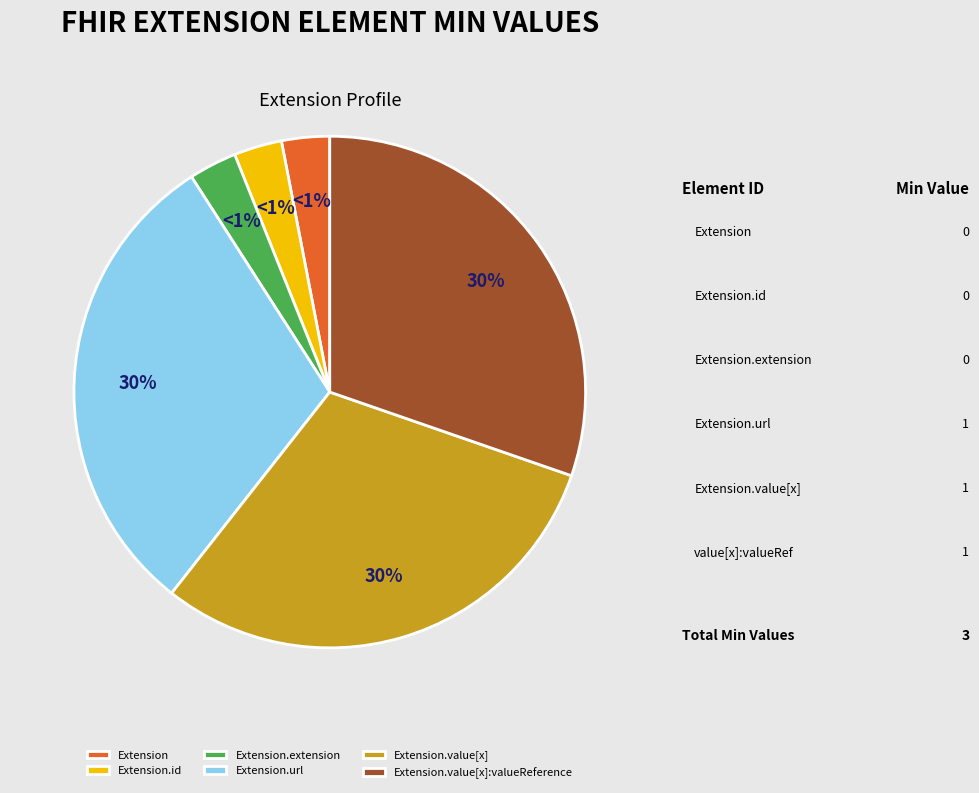

The Extension.extension slice represents 6% of the pie. True or false?

False